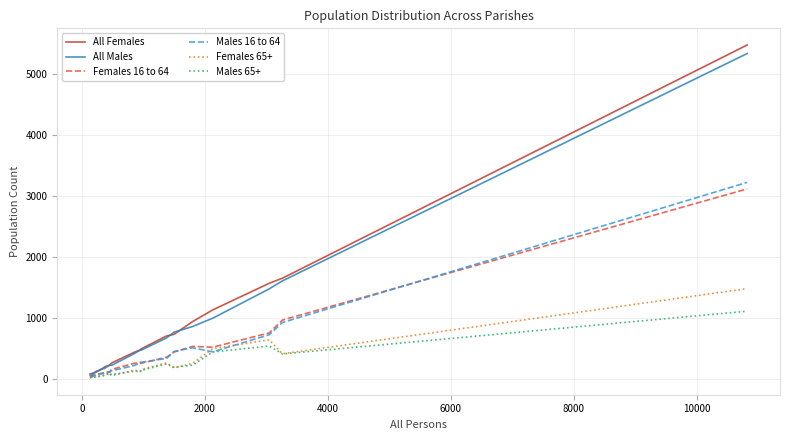

What is the sum of all Males 16 to 64 values?

8167